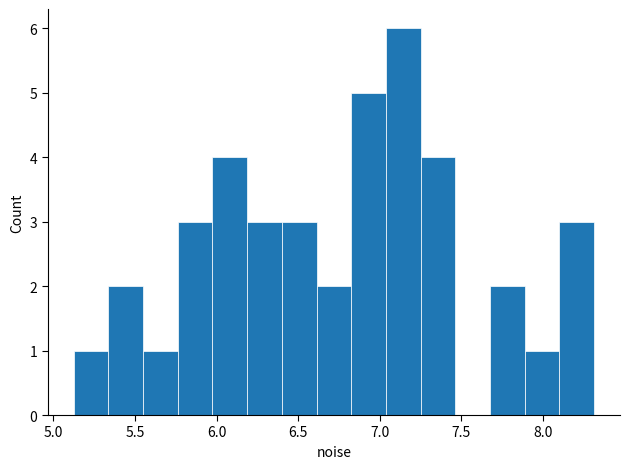

Reading left to right, list every bar in this chart as the range it spans on the x-axis followed by its height. Neither the bar edges nor the heights are printed on the chart, so give them approximately, as read against the axes.

5.10 to 5.35: 1
5.35 to 5.55: 2
5.55 to 5.75: 1
5.75 to 6.00: 3
6.00 to 6.20: 4
6.20 to 6.40: 3
6.40 to 6.60: 3
6.60 to 6.85: 2
6.85 to 7.05: 5
7.05 to 7.25: 6
7.25 to 7.45: 4
7.45 to 7.70: 0
7.70 to 7.90: 2
7.90 to 8.10: 1
8.10 to 8.30: 3